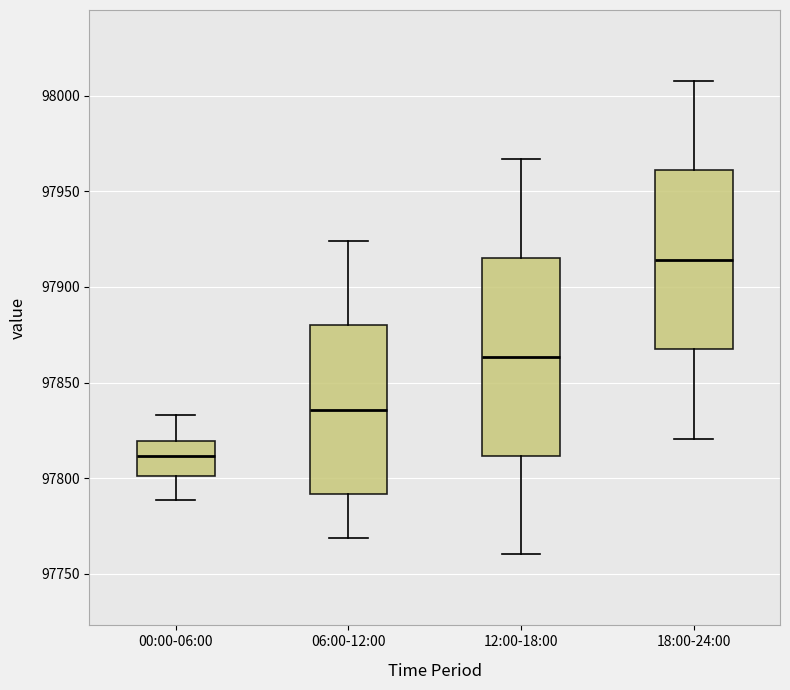

Which box's median line is the highest?

18:00-24:00